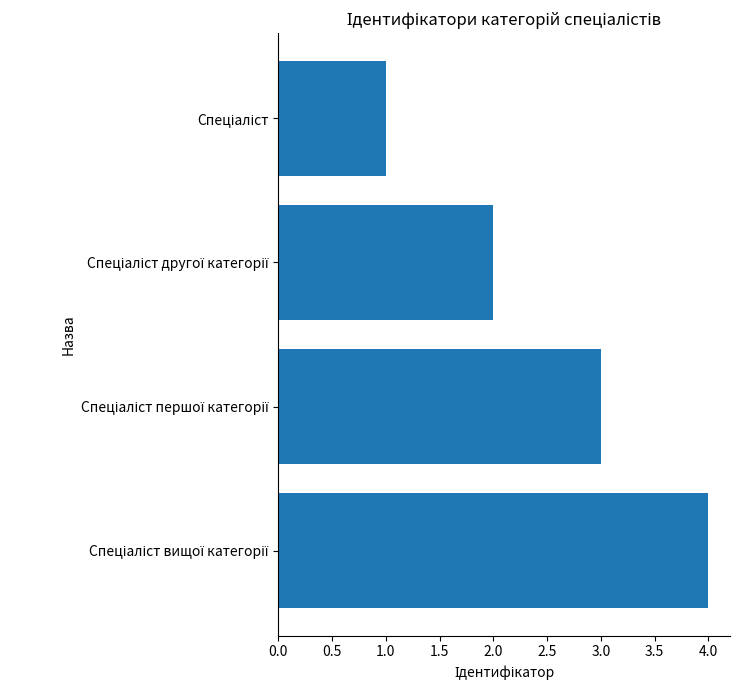

Count the values in the range 2 to 4.

3